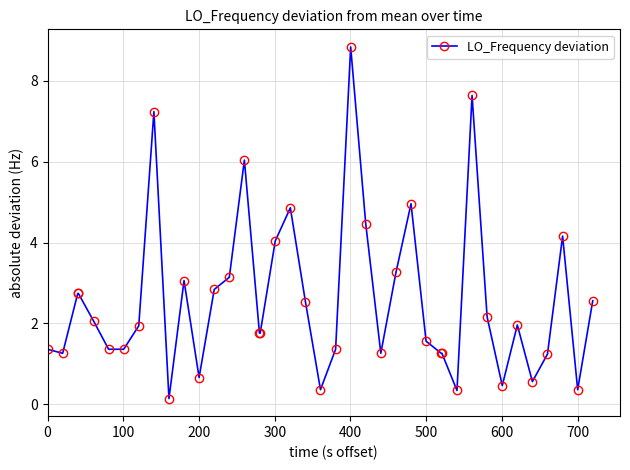

What is the sum of all values?

102.9